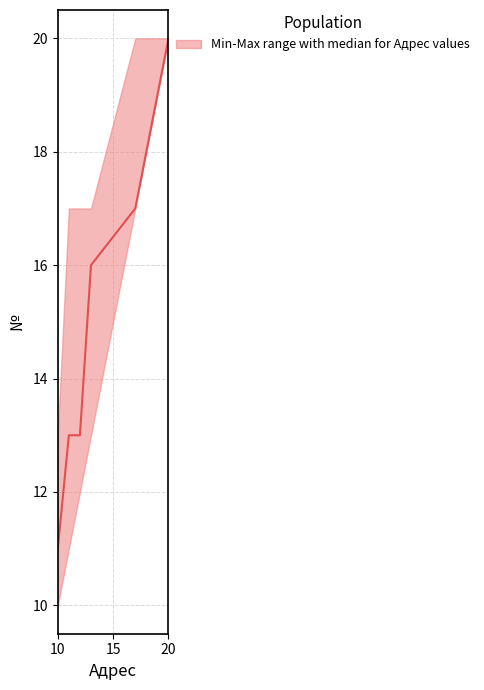

Does the chart display data point markers on the line(s)?

No